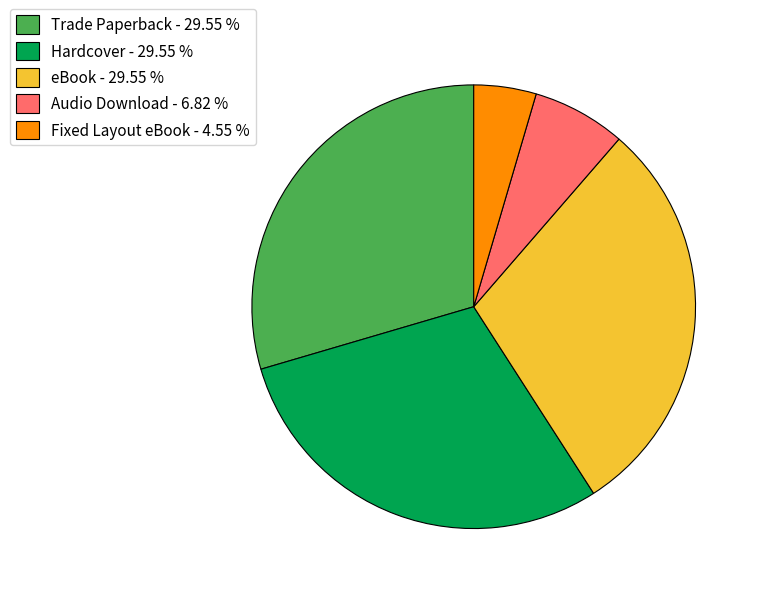

What is the ratio of the value at Audio Download to the value at Trade Paperback?

0.2